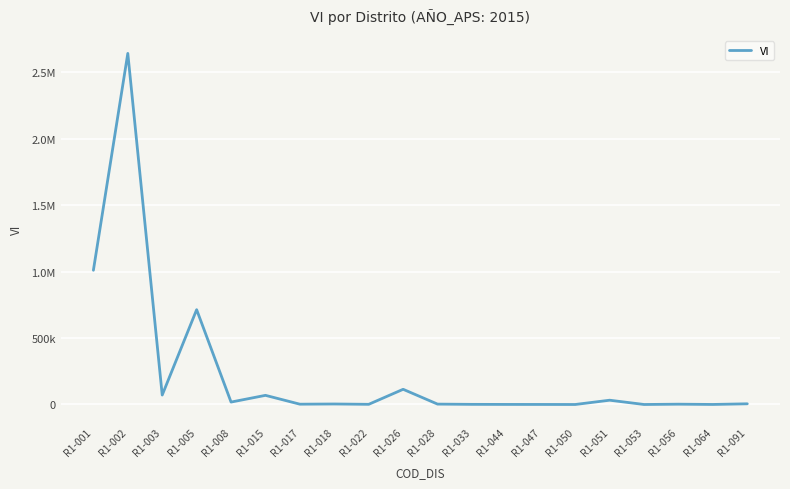

What is the sum of the values at R1-056 and R1-050?

2347.1